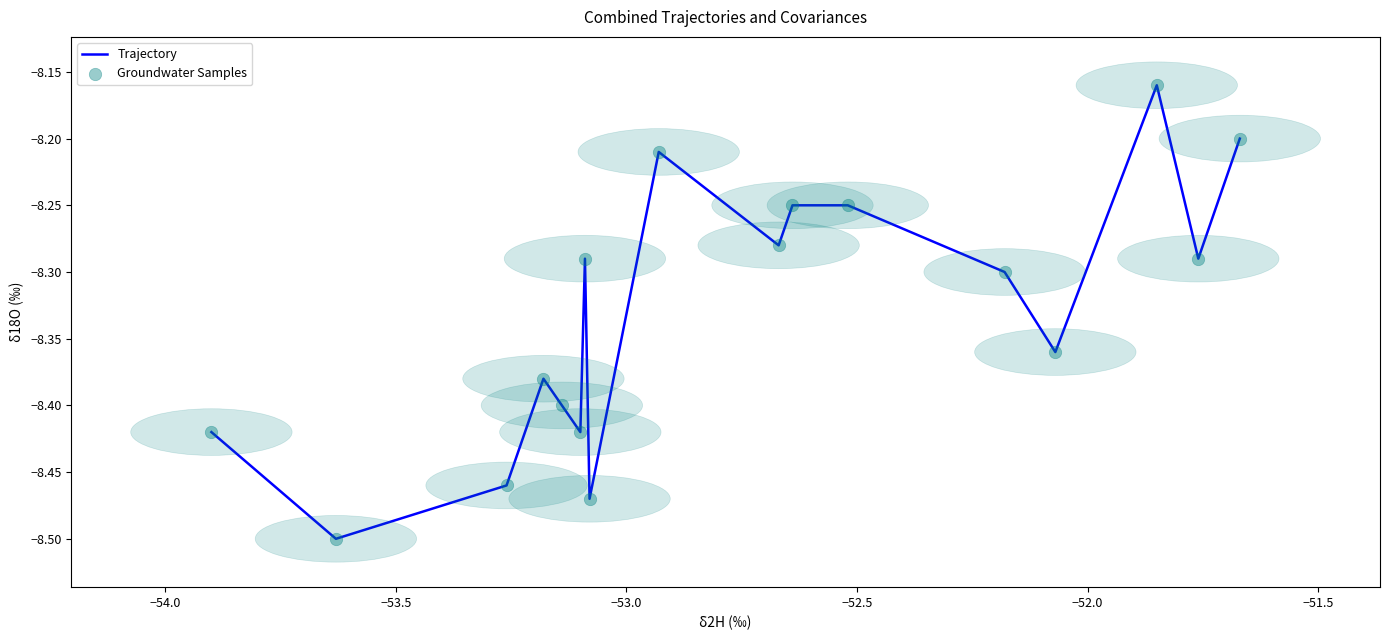

What is the difference between the maximum and minimum values?

0.3